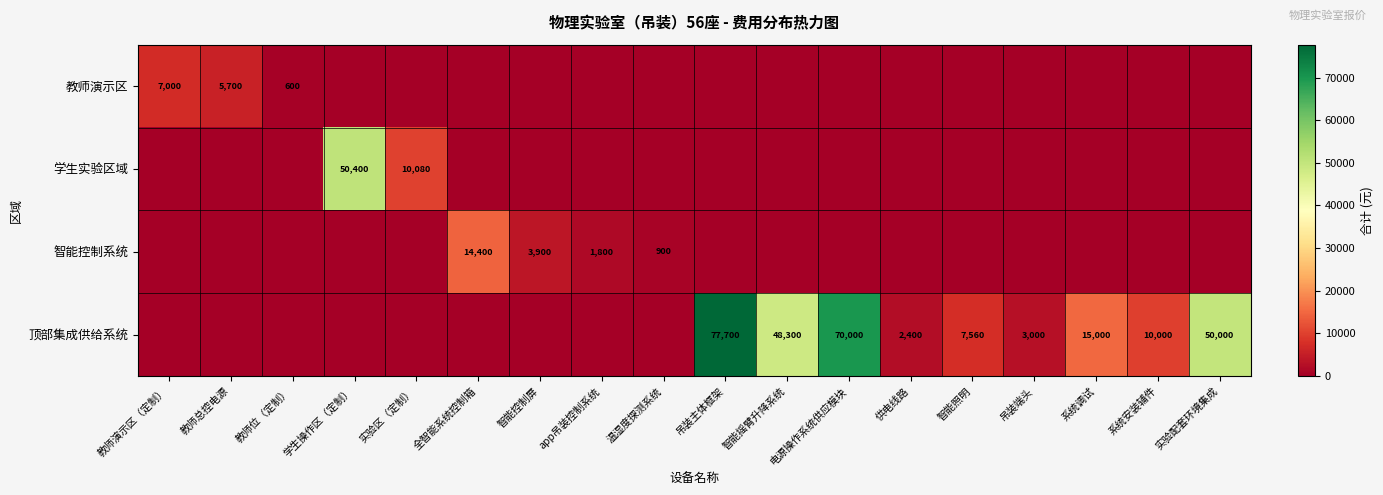

How many data points does each series have?

18